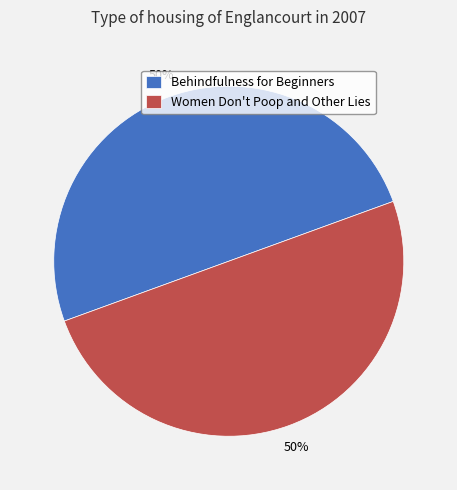

Is the sum of Women Don't Poop and Other Lies and Behindfulness for Beginners greater than half?

Yes